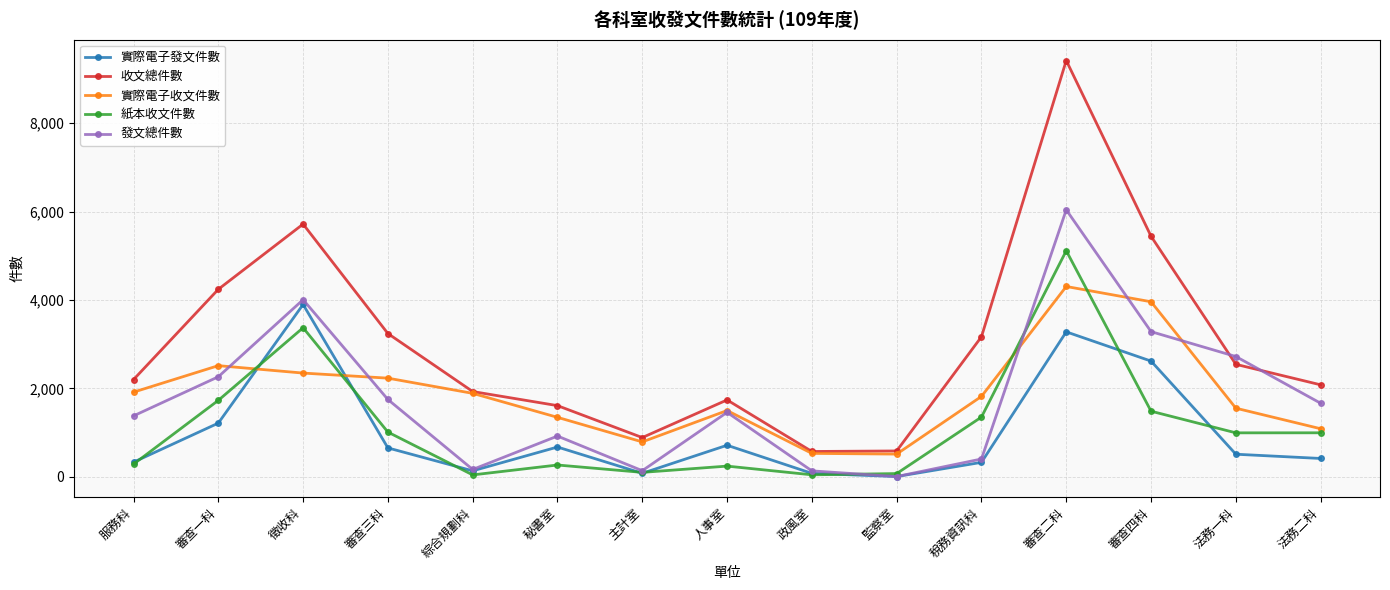

How many categories are shown in the chart?

15